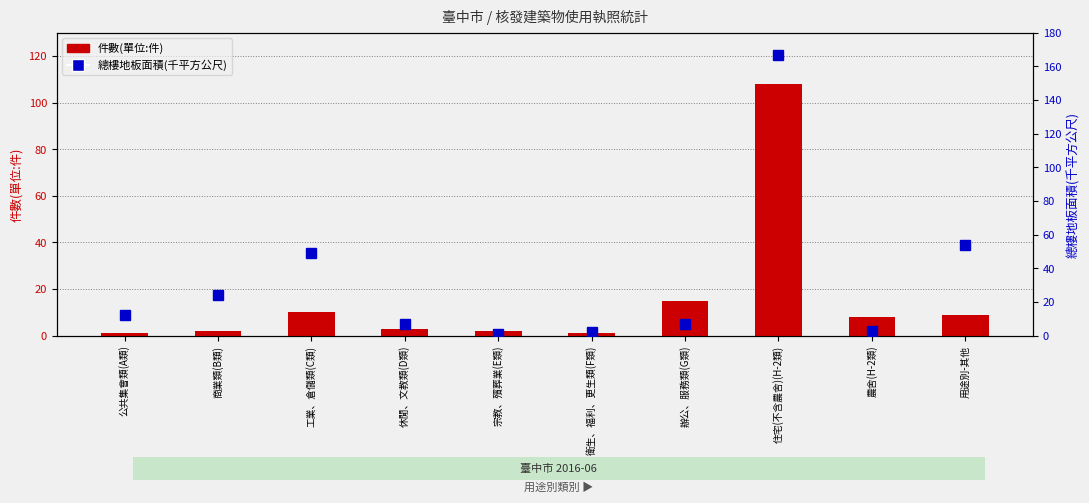

The 總樓地板面積(千平方公尺) series shows 12 at 休閒、文教類(D類). True or false?

False